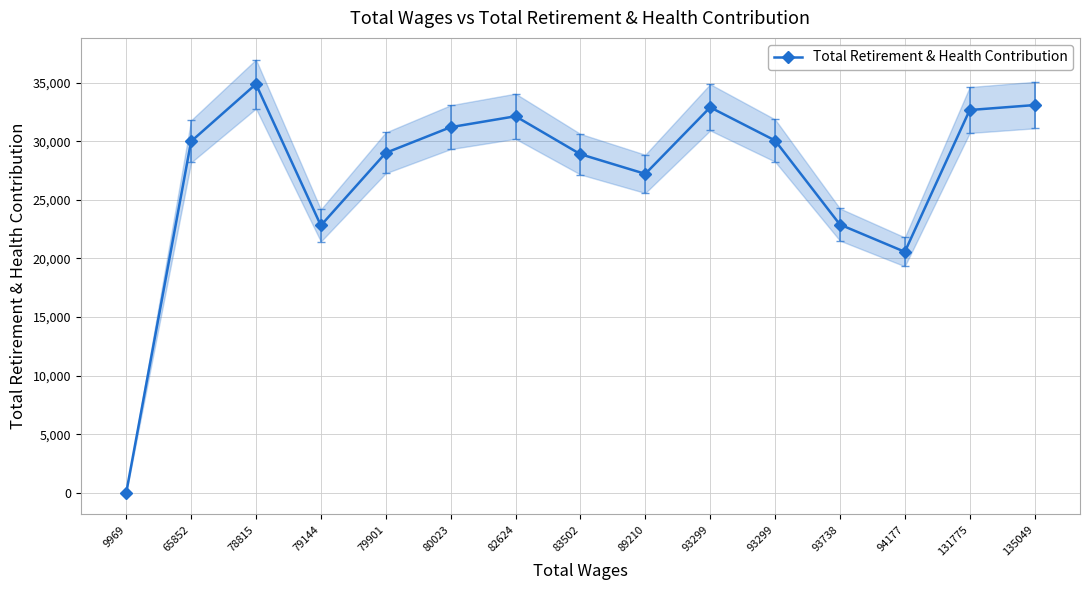

How many interior local peaks (higher than both neighbors) does the data have?

3